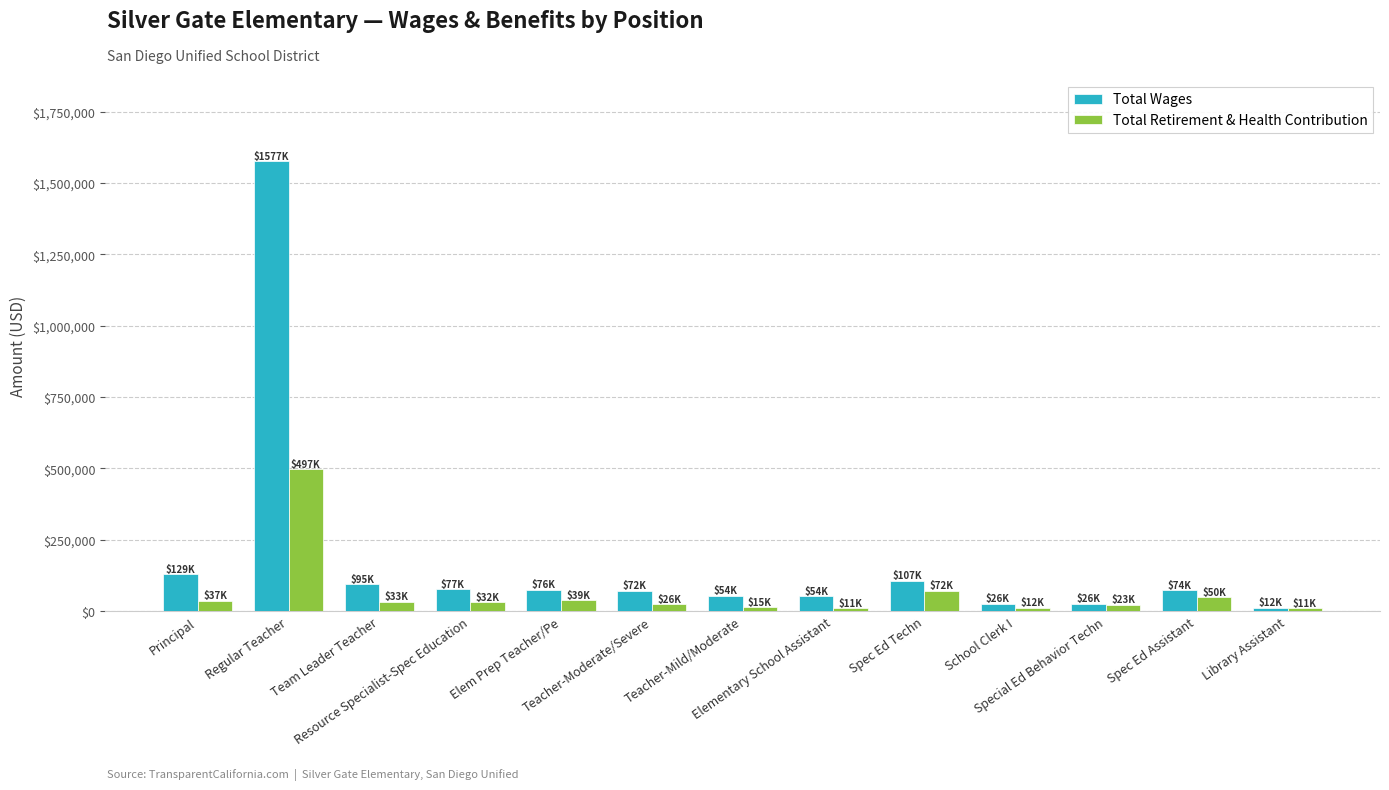

What is the sum of all Total Wages values?

2380643